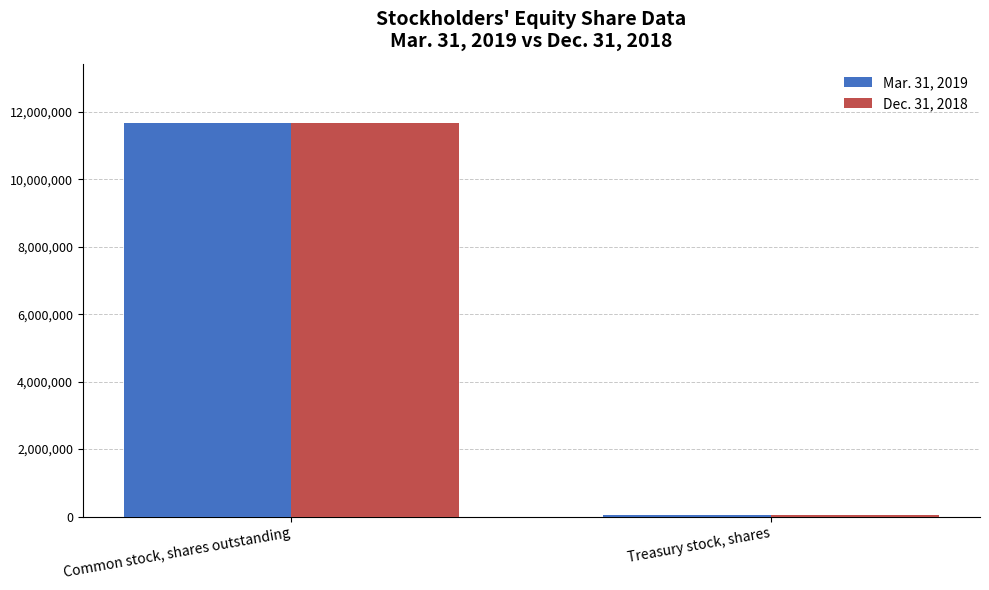

At which label does Mar. 31, 2019 reach its peak?

Common stock, shares outstanding